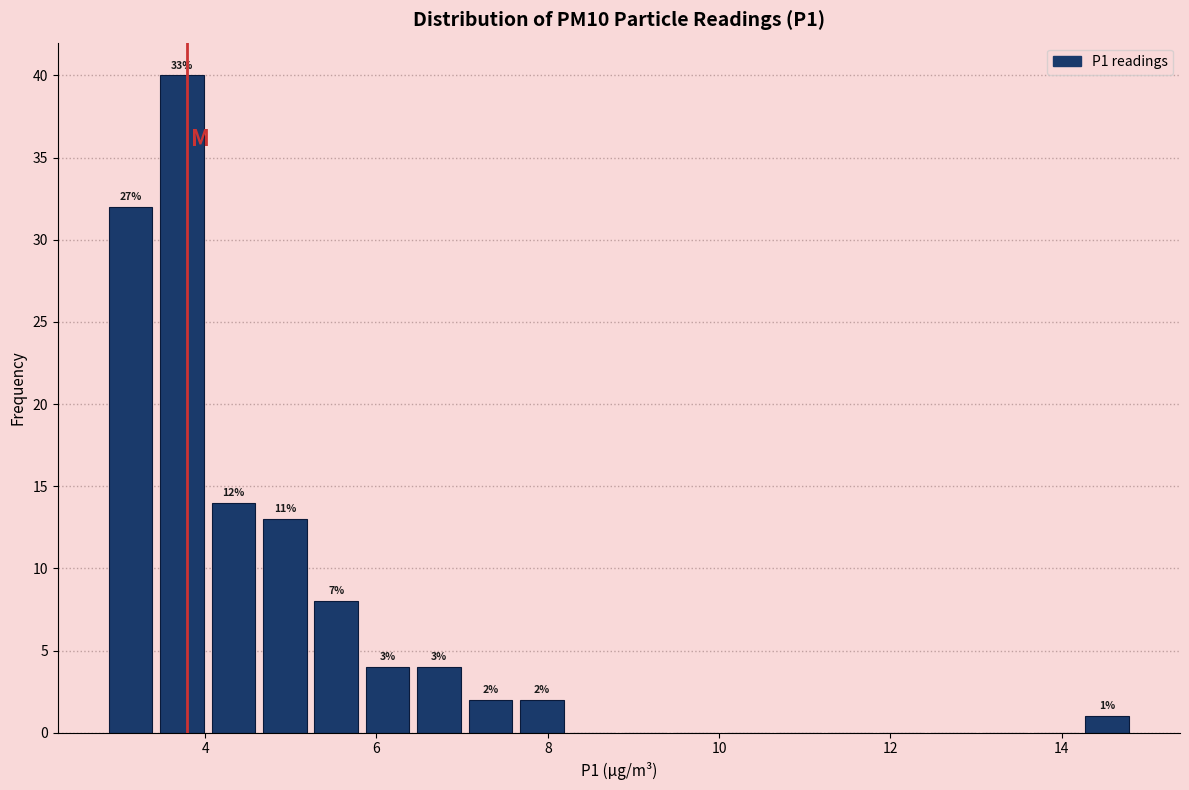

Around what value on the x-axis is the tallest bar? Give the approximate position of its centre, as read against the axis.

3.8